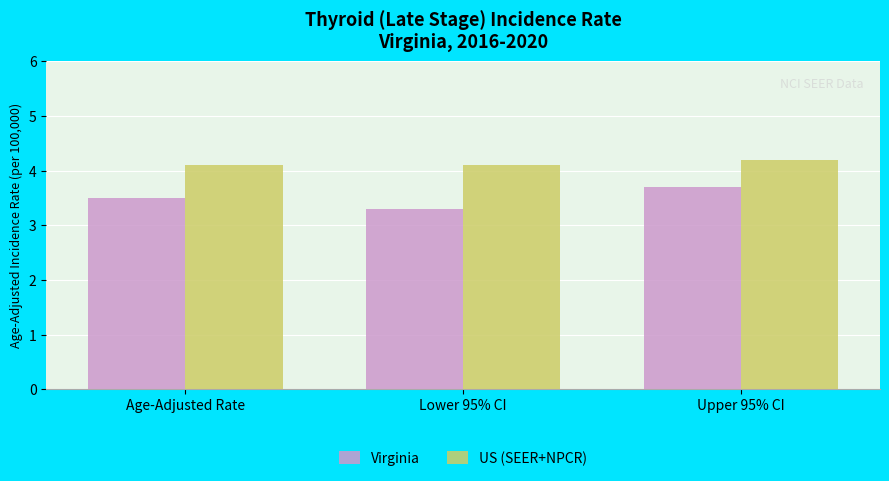

What is the difference between the maximum and second lowest values in the Virginia series?

0.2